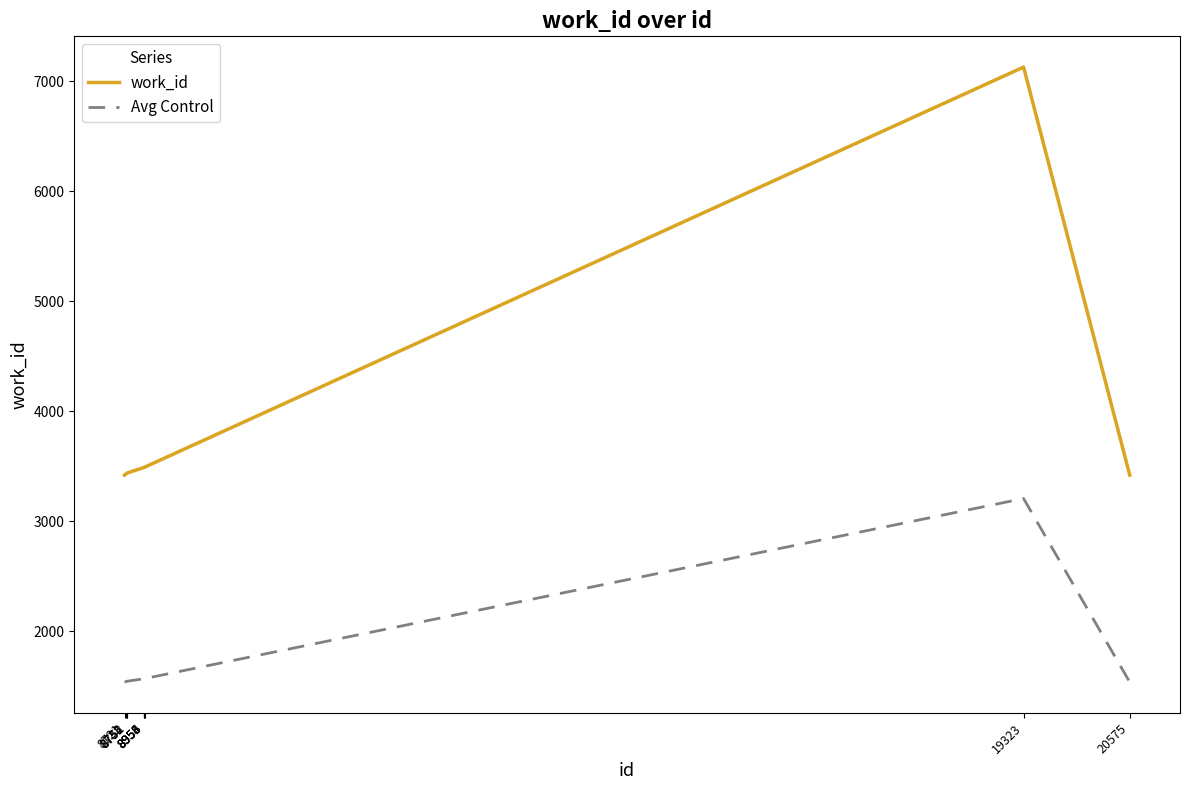

The value of Avg Control at 8953 is 1570. True or false?

True